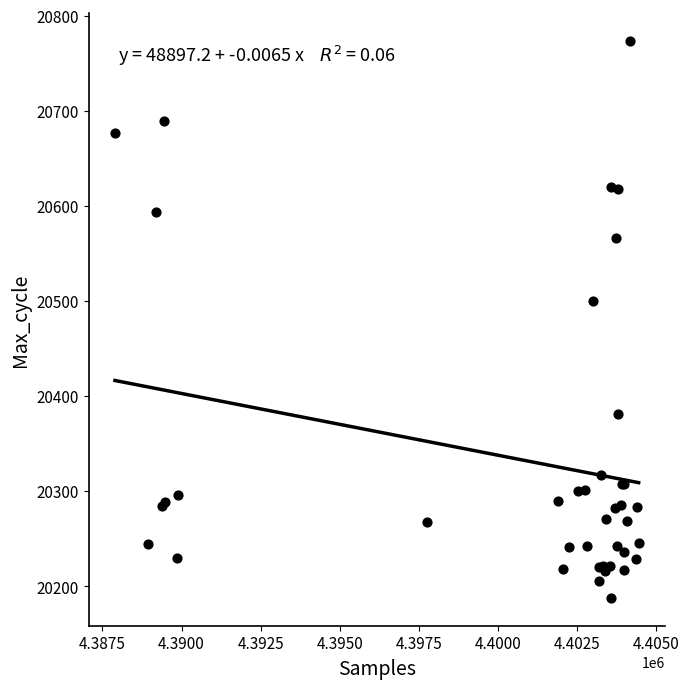

What Y value in the scatter plot is closest to 20481?

20500